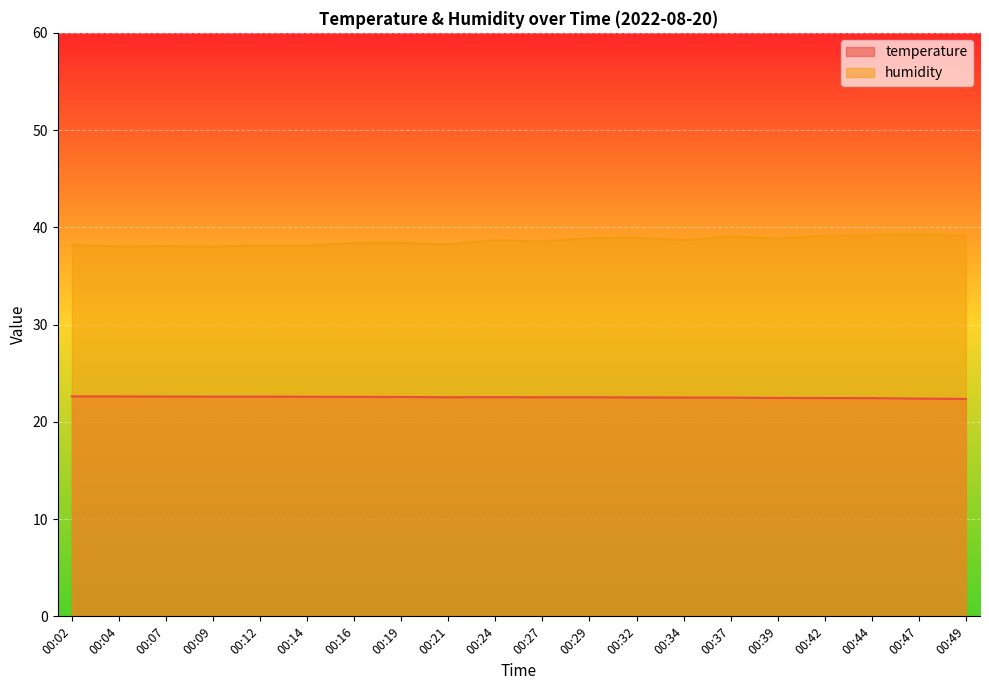

How many temperature values are between 22 and 23?

20